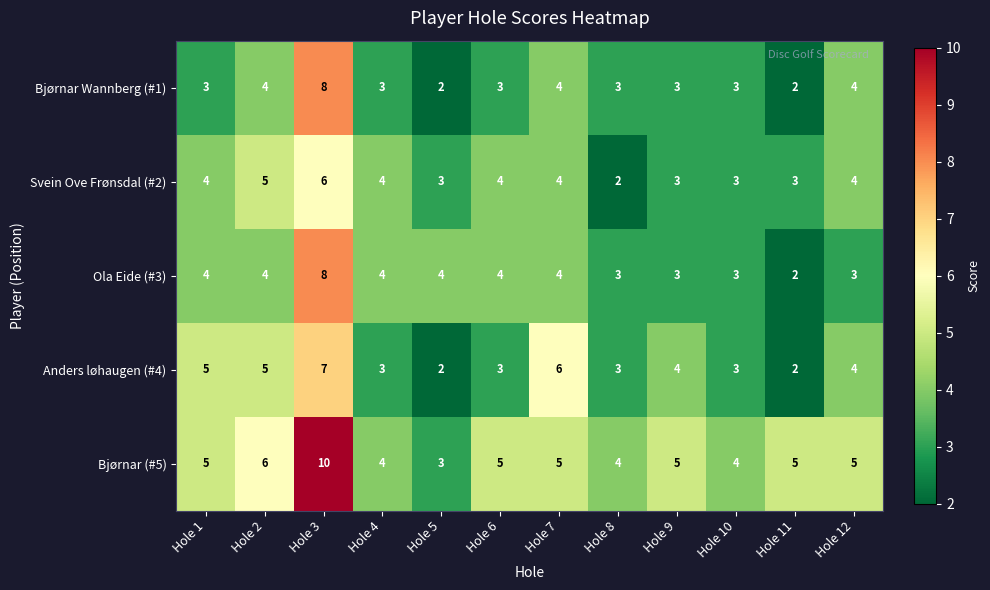

At which category does the chart reach its peak across all series?

Hole 3